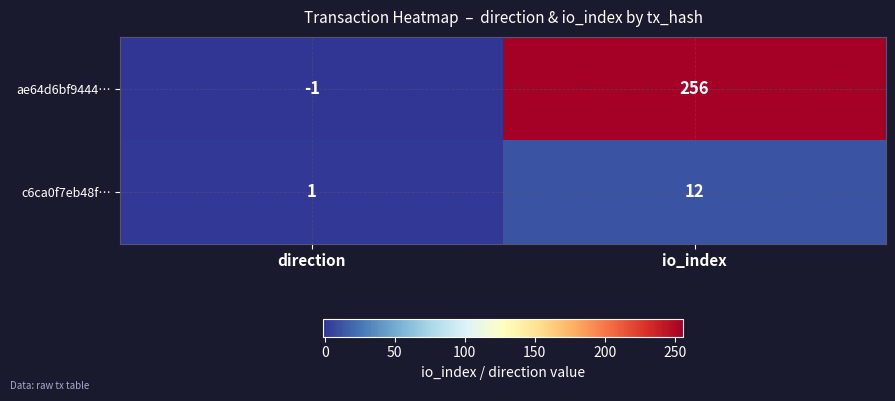

Between direction and io_index, which series saw the biggest shift?

ae64d6bf9444…